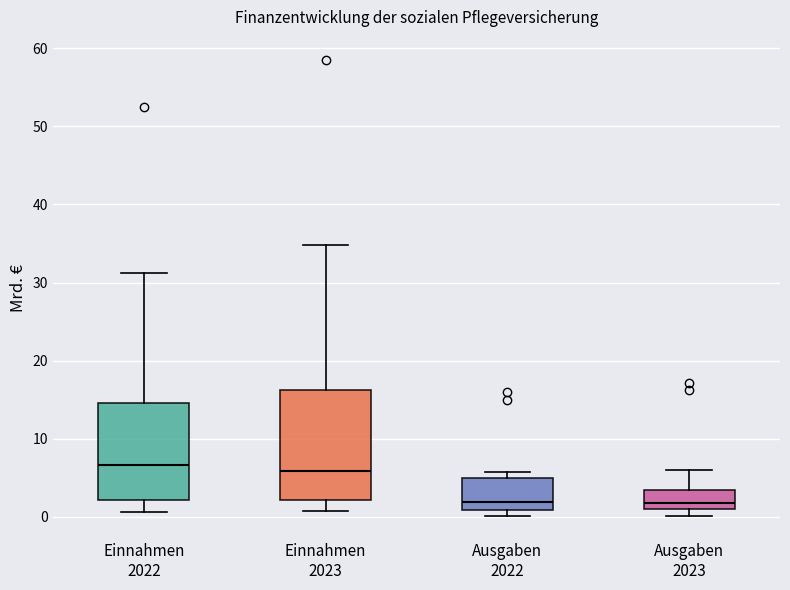

Which box is the tallest, from its lower edge to its upper edge?

Einnahmen 2023